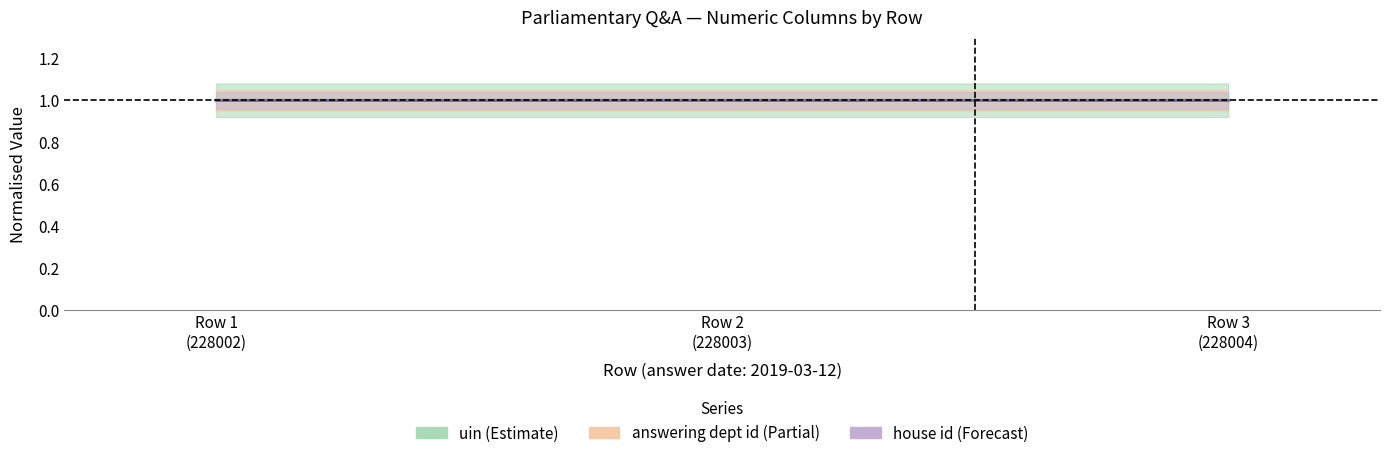

At which label does answering dept id reach its minimum?

Row 1
(228002)